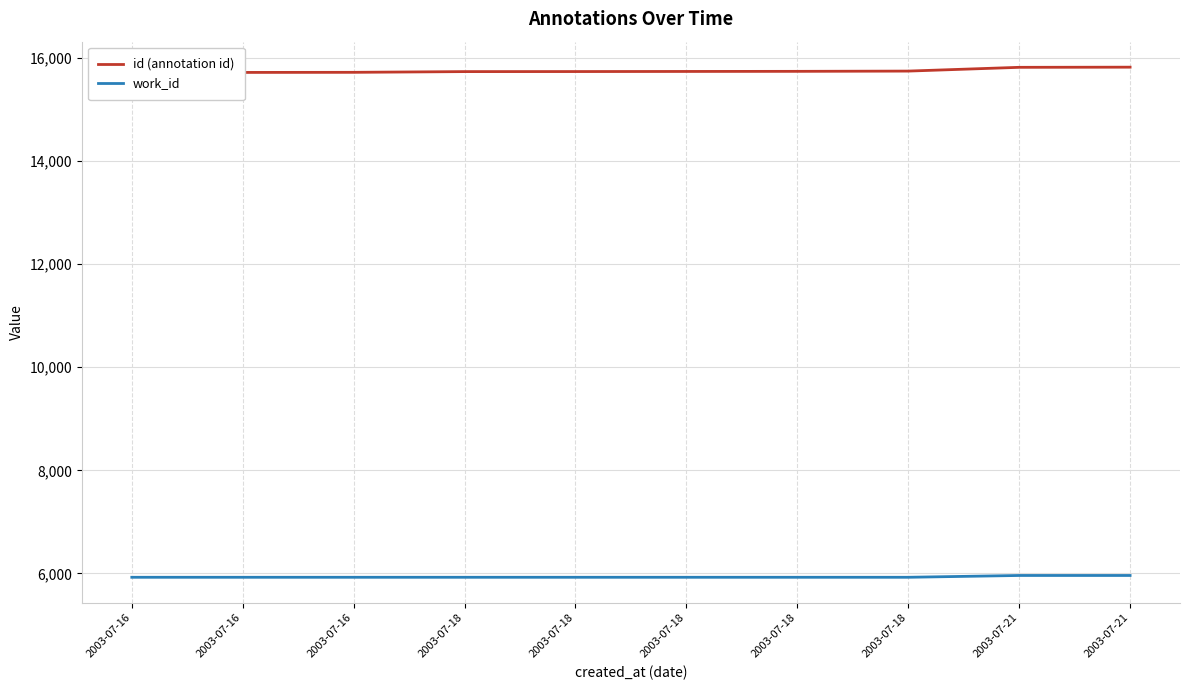

What is the average value of the work_id series?

5932